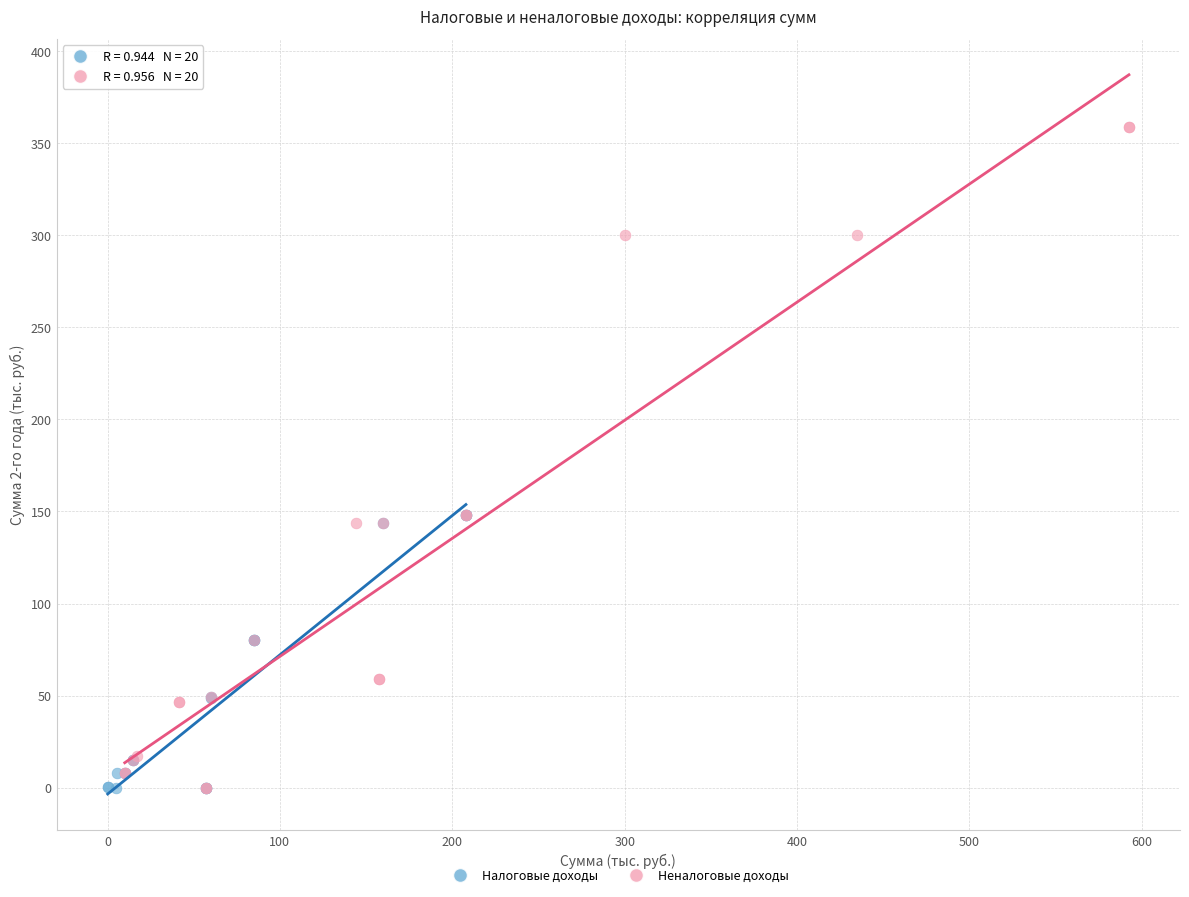

Which series reaches the maximum Y coordinate?

Неналоговые доходы